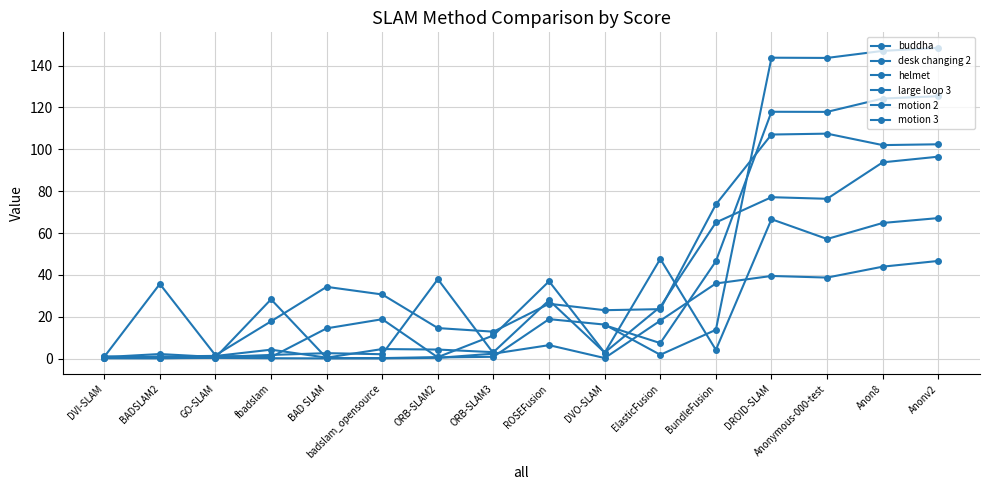

What is the label of the 12th point from the left?

BundleFusion